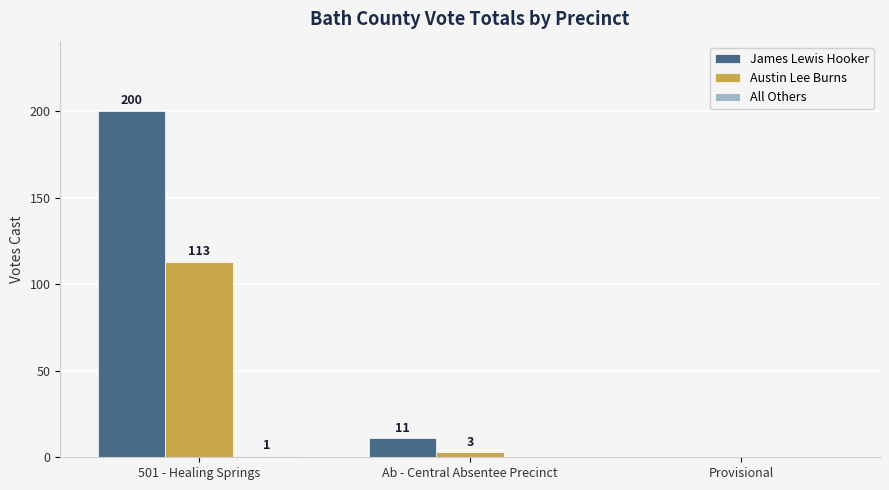

What is the maximum value for James Lewis Hooker?

200